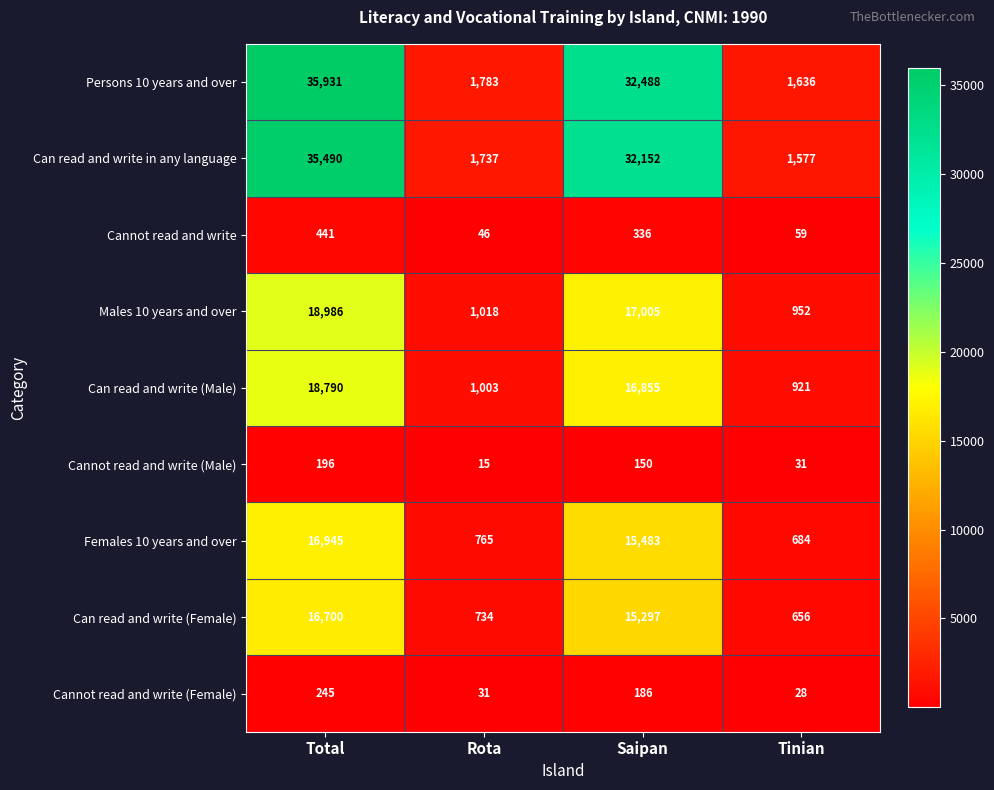

What is the difference between the Persons 10 years and over values at Saipan and Rota?

30705